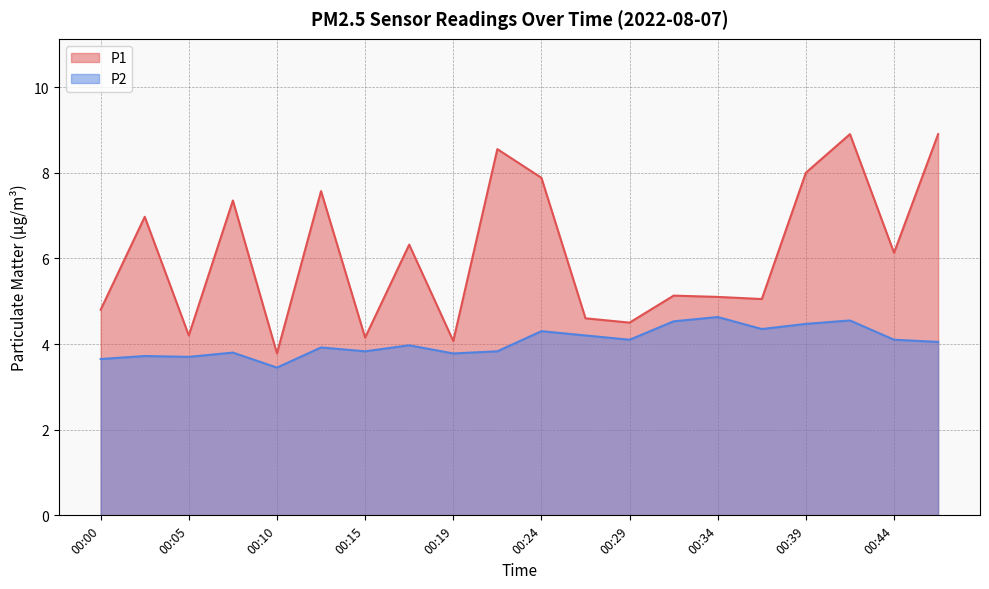

Which series changed the most between 00:27 and 00:44?

P1